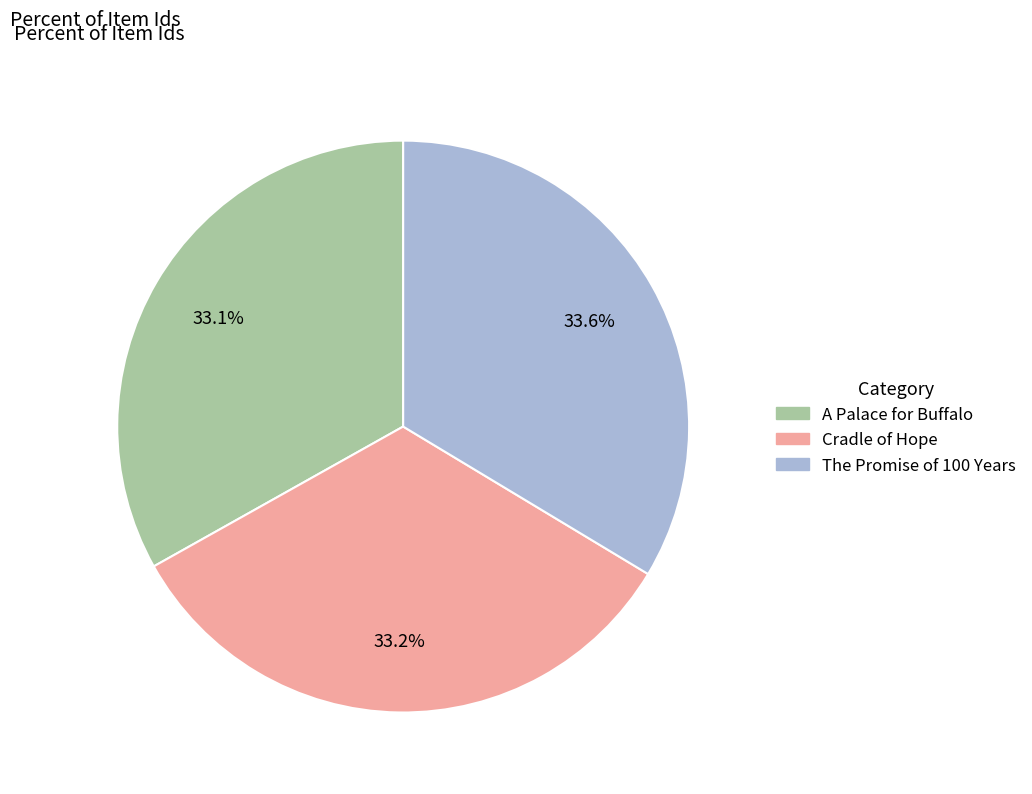

Is A Palace for Buffalo the majority of the pie?

No